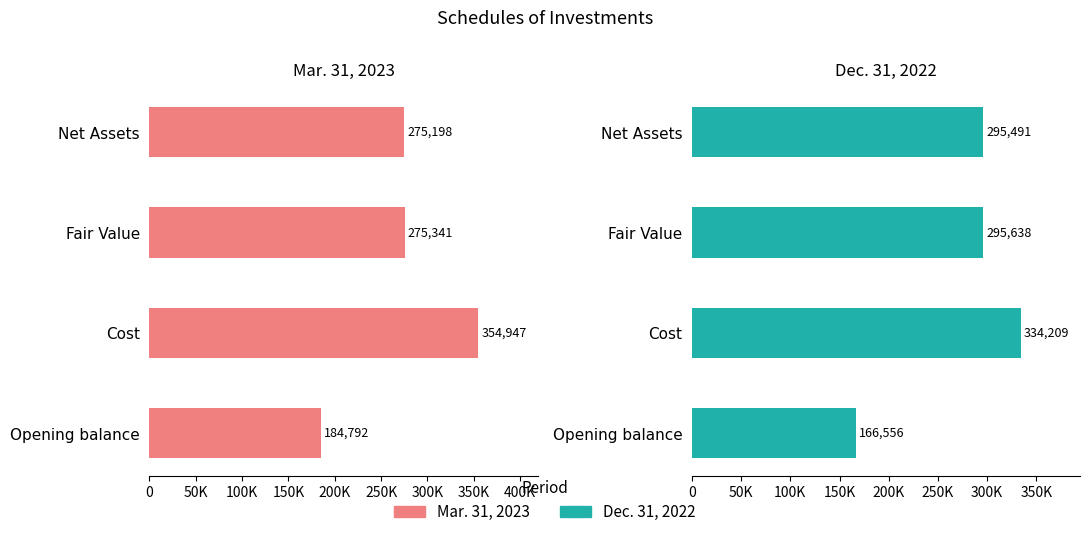

Rank the series at Fair Value from highest to lowest value.

Dec. 31, 2022, Mar. 31, 2023